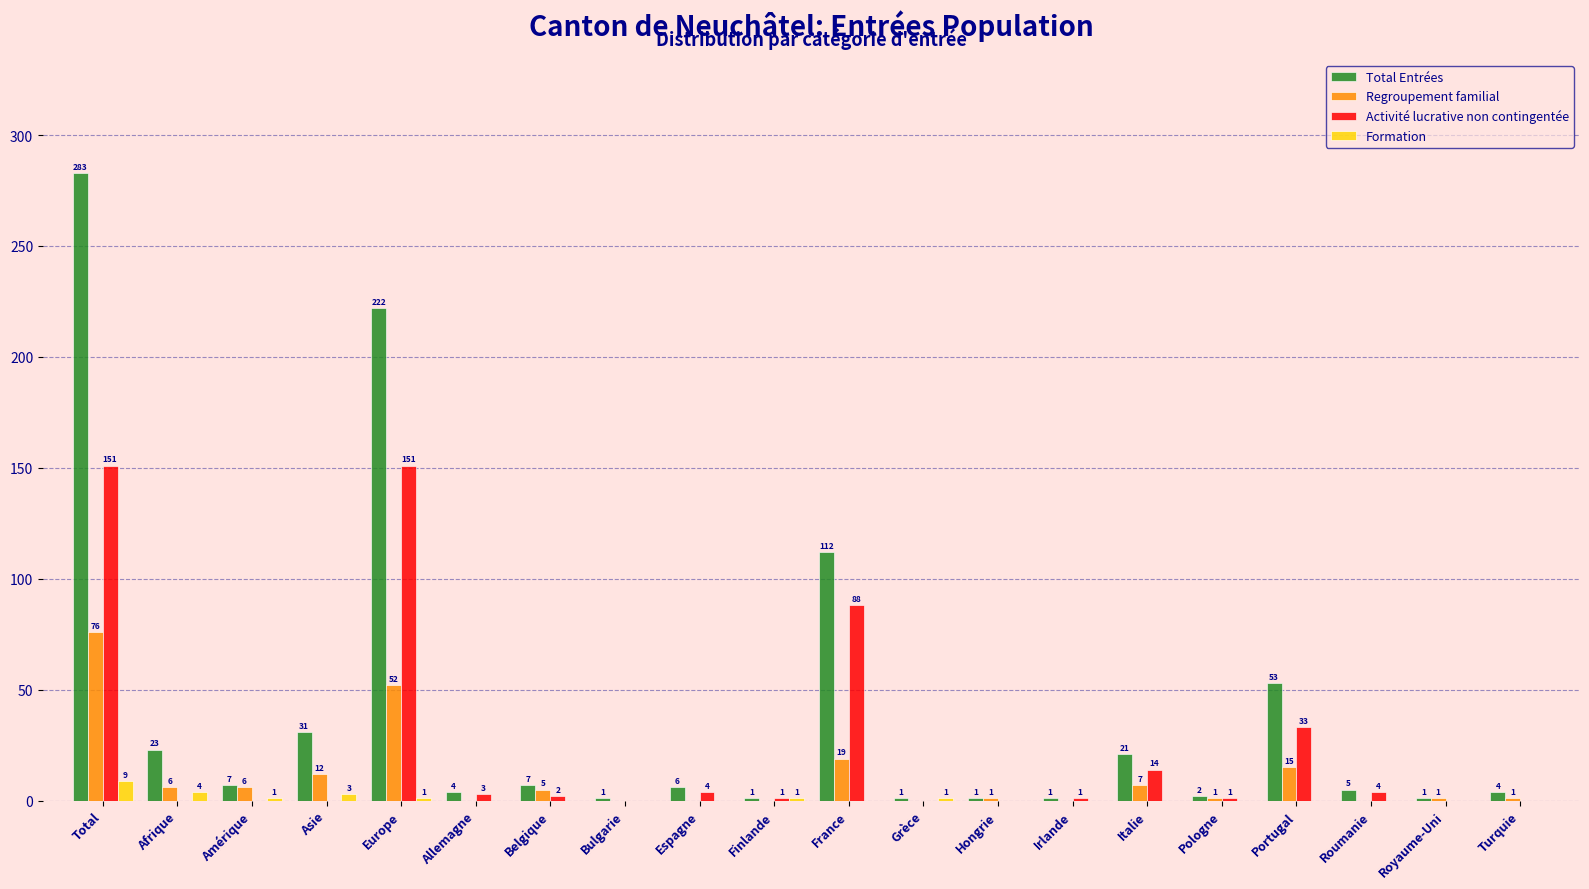

Reading left to right, what are all the values shown in this chart?

Total Entrées: Total=283	Afrique=23	Amérique=7	Asie=31	Europe=222	Allemagne=4	Belgique=7	Bulgarie=1	Espagne=6	Finlande=1	France=112	Grèce=1	Hongrie=1	Irlande=1	Italie=21	Pologne=2	Portugal=53	Roumanie=5	Royaume-Uni=1	Turquie=4
Regroupement familial: Total=76	Afrique=6	Amérique=6	Asie=12	Europe=52	Allemagne=0	Belgique=5	Bulgarie=0	Espagne=0	Finlande=0	France=19	Grèce=0	Hongrie=1	Irlande=0	Italie=7	Pologne=1	Portugal=15	Roumanie=0	Royaume-Uni=1	Turquie=1
Activité lucrative non contingentée: Total=151	Afrique=0	Amérique=0	Asie=0	Europe=151	Allemagne=3	Belgique=2	Bulgarie=0	Espagne=4	Finlande=1	France=88	Grèce=0	Hongrie=0	Irlande=1	Italie=14	Pologne=1	Portugal=33	Roumanie=4	Royaume-Uni=0	Turquie=0
Formation: Total=9	Afrique=4	Amérique=1	Asie=3	Europe=1	Allemagne=0	Belgique=0	Bulgarie=0	Espagne=0	Finlande=1	France=0	Grèce=1	Hongrie=0	Irlande=0	Italie=0	Pologne=0	Portugal=0	Roumanie=0	Royaume-Uni=0	Turquie=0